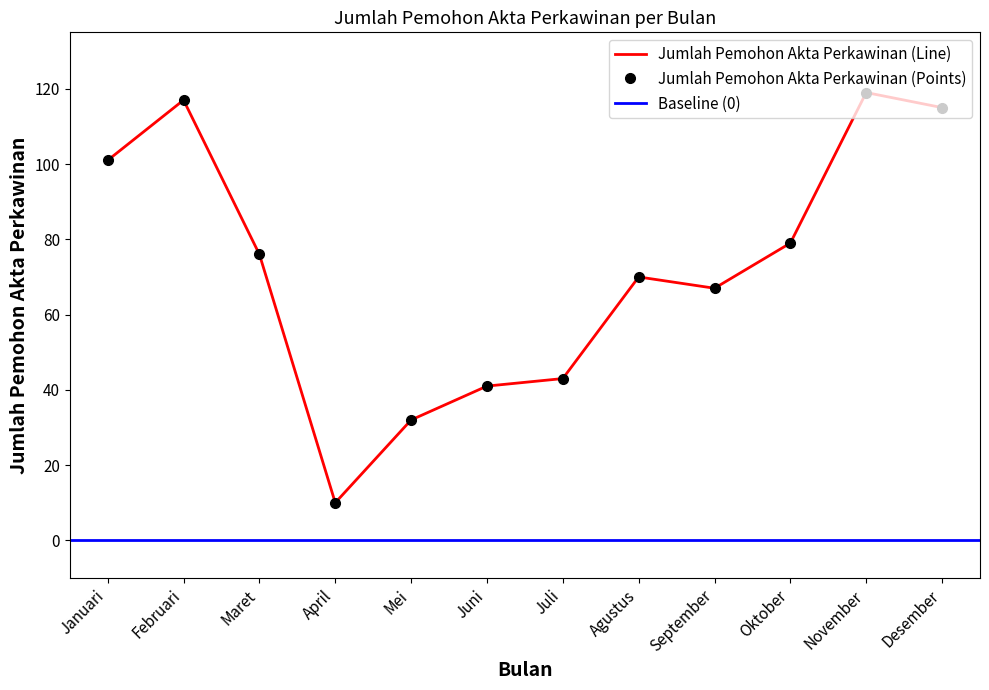

What position from the left is Agustus?

8